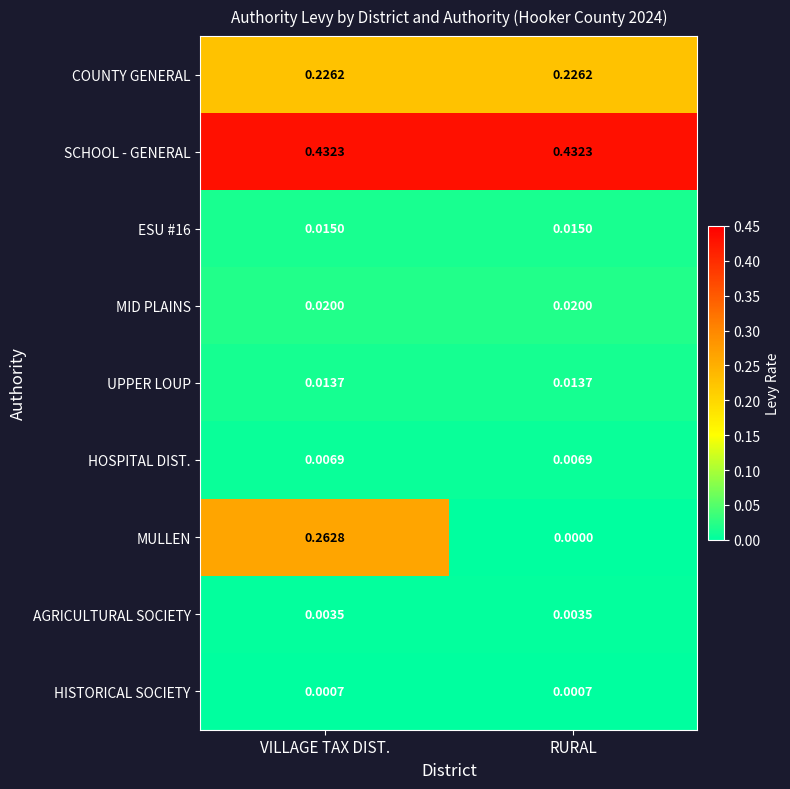

Which series has the largest range (max minus min)?

MULLEN